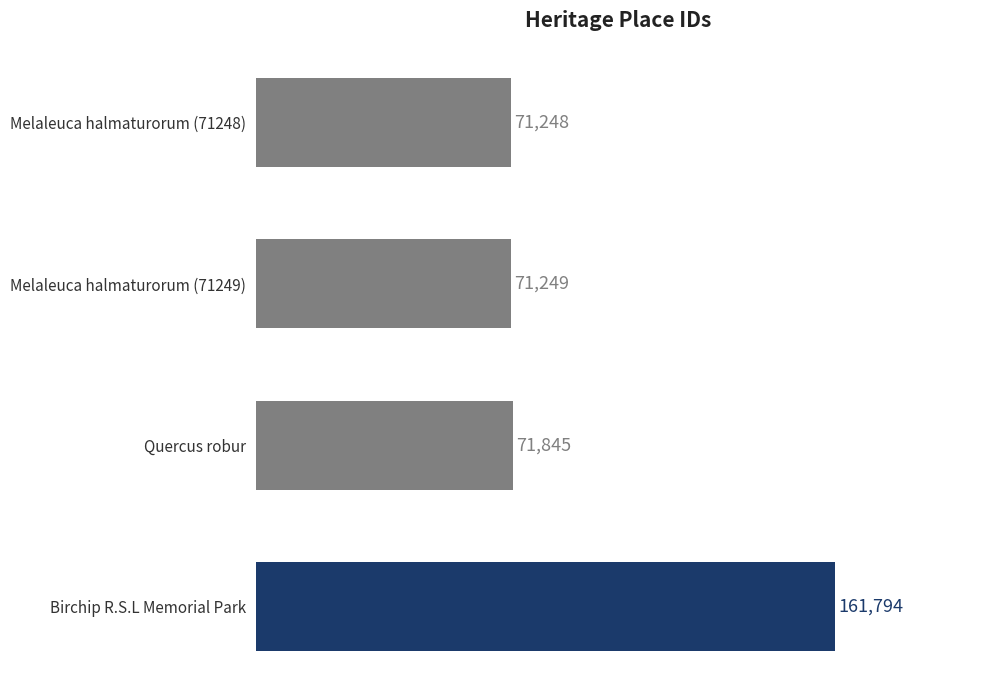

At which category does the chart reach its peak across all series?

Birchip R.S.L Memorial Park